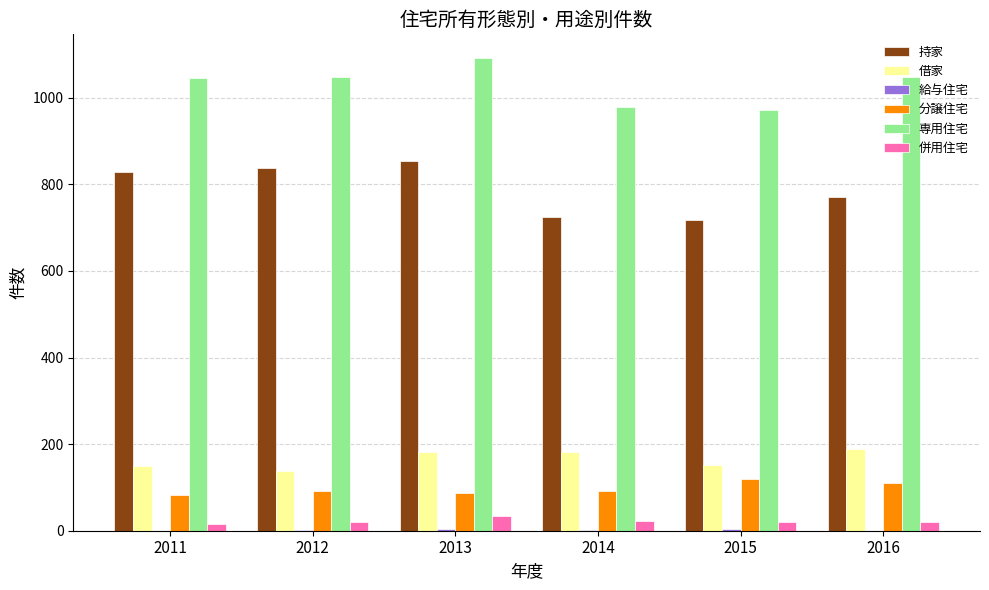

Which series has the largest total across all categories?

専用住宅